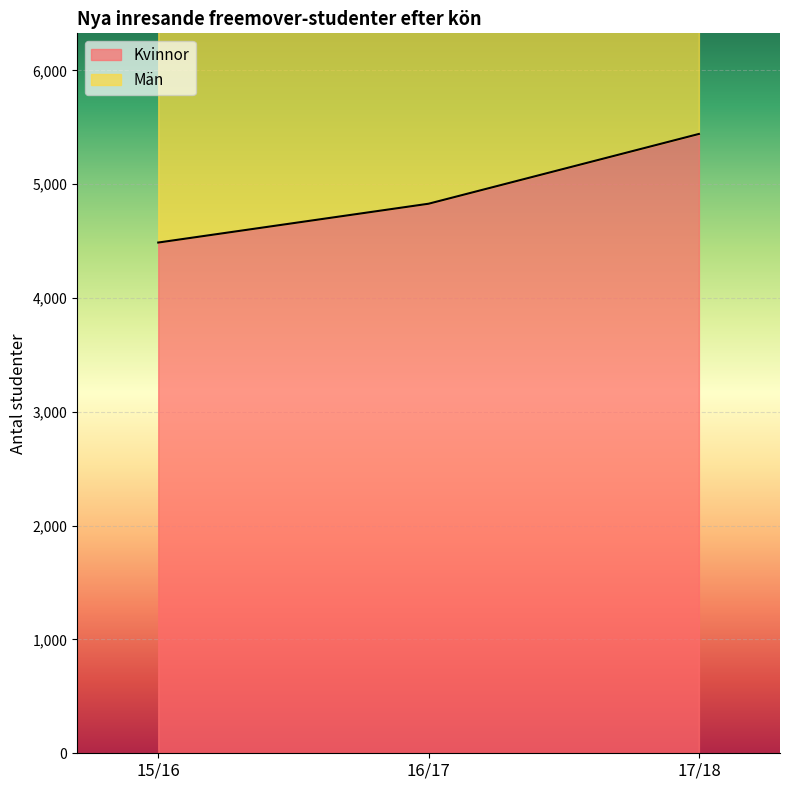

Rank the series by their maximum value, from highest to lowest.

Män, Kvinnor